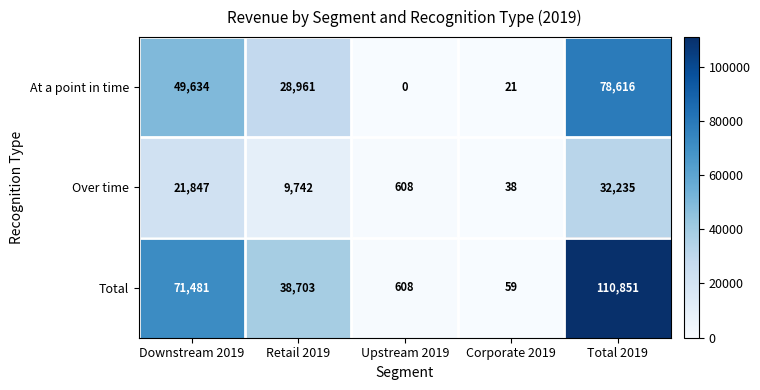

Rank the categories by At a point in time value from lowest to highest.

Upstream 2019, Corporate 2019, Retail 2019, Downstream 2019, Total 2019